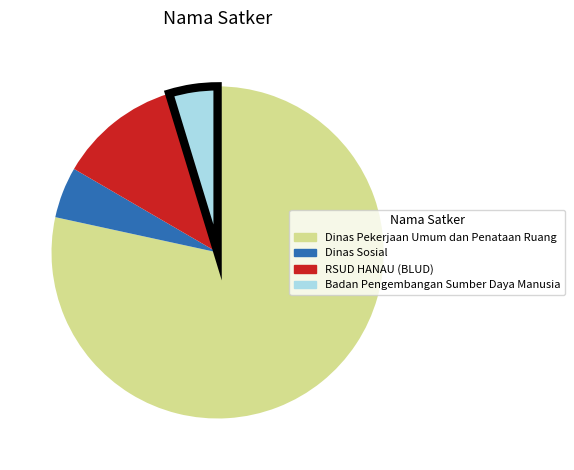

Which has a higher value, RSUD HANAU (BLUD) or Dinas Sosial?

RSUD HANAU (BLUD)